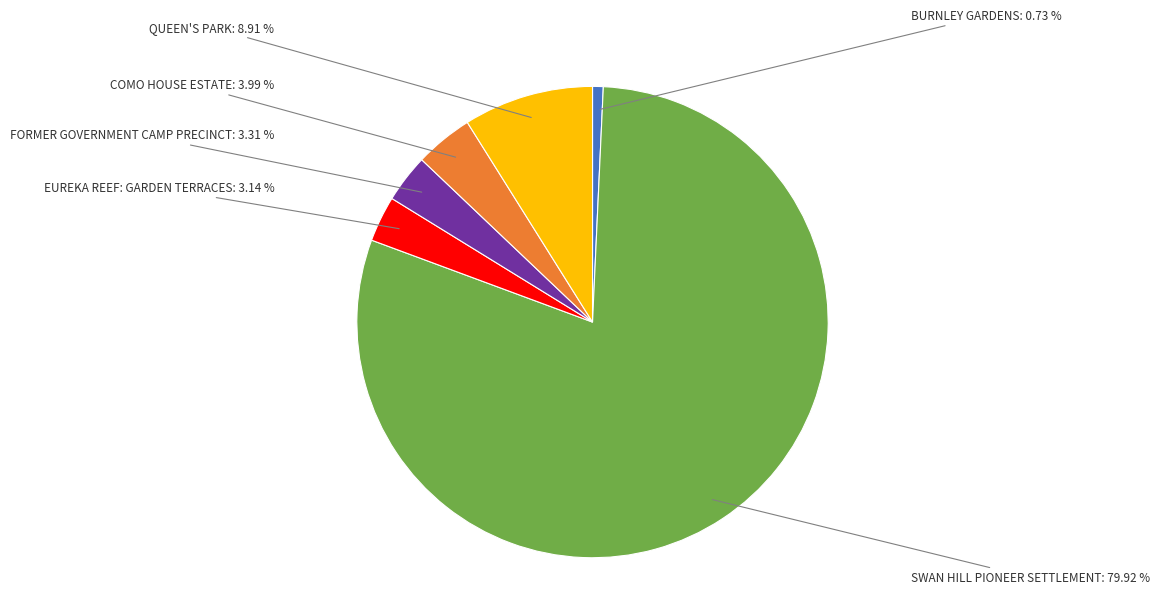

To the nearest percent, what is the difference between the largest and smallest slice percentages?

79%